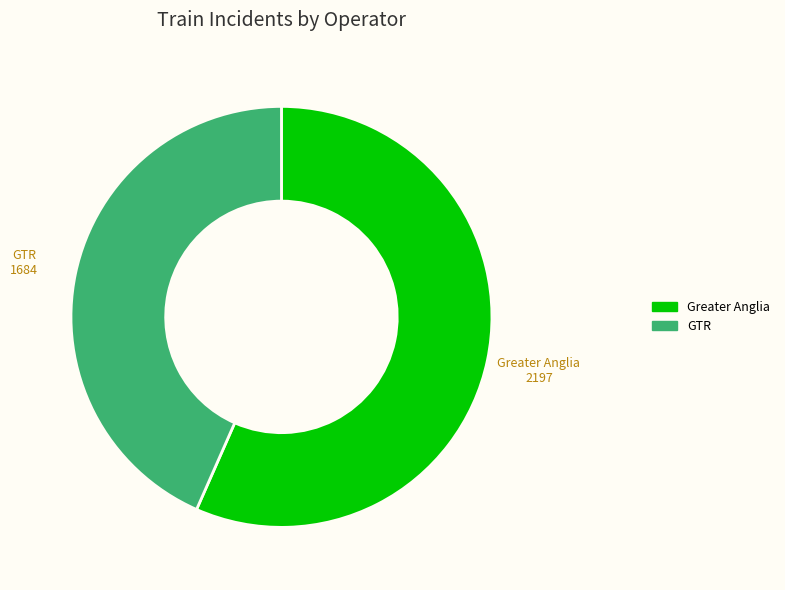

Does GTR account for over 50% of the chart?

No